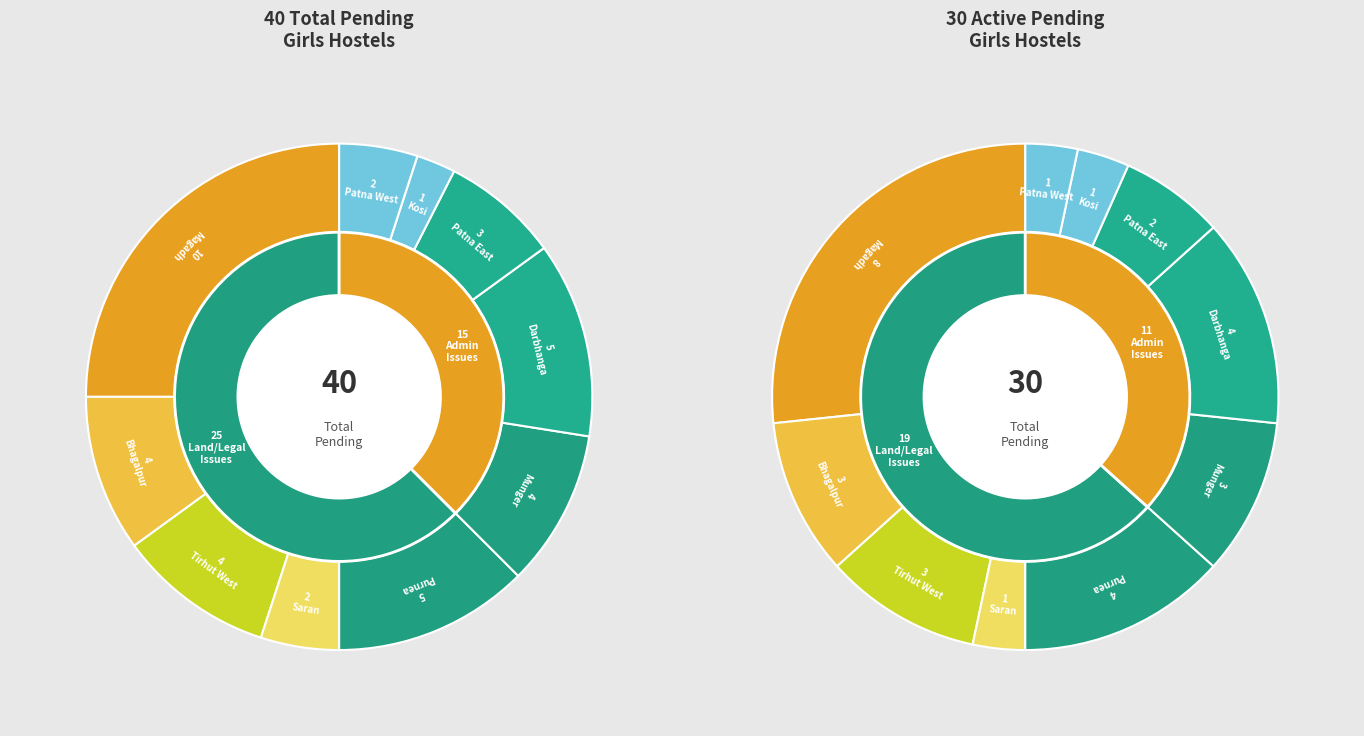

The Darbhanga slice represents 12% of the pie. True or false?

True